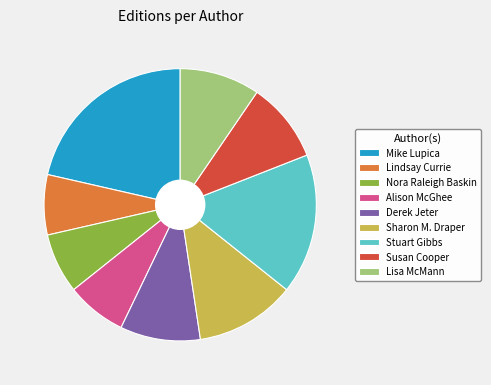

Do Derek Jeter and Stuart Gibbs together represent more than half of the pie?

No